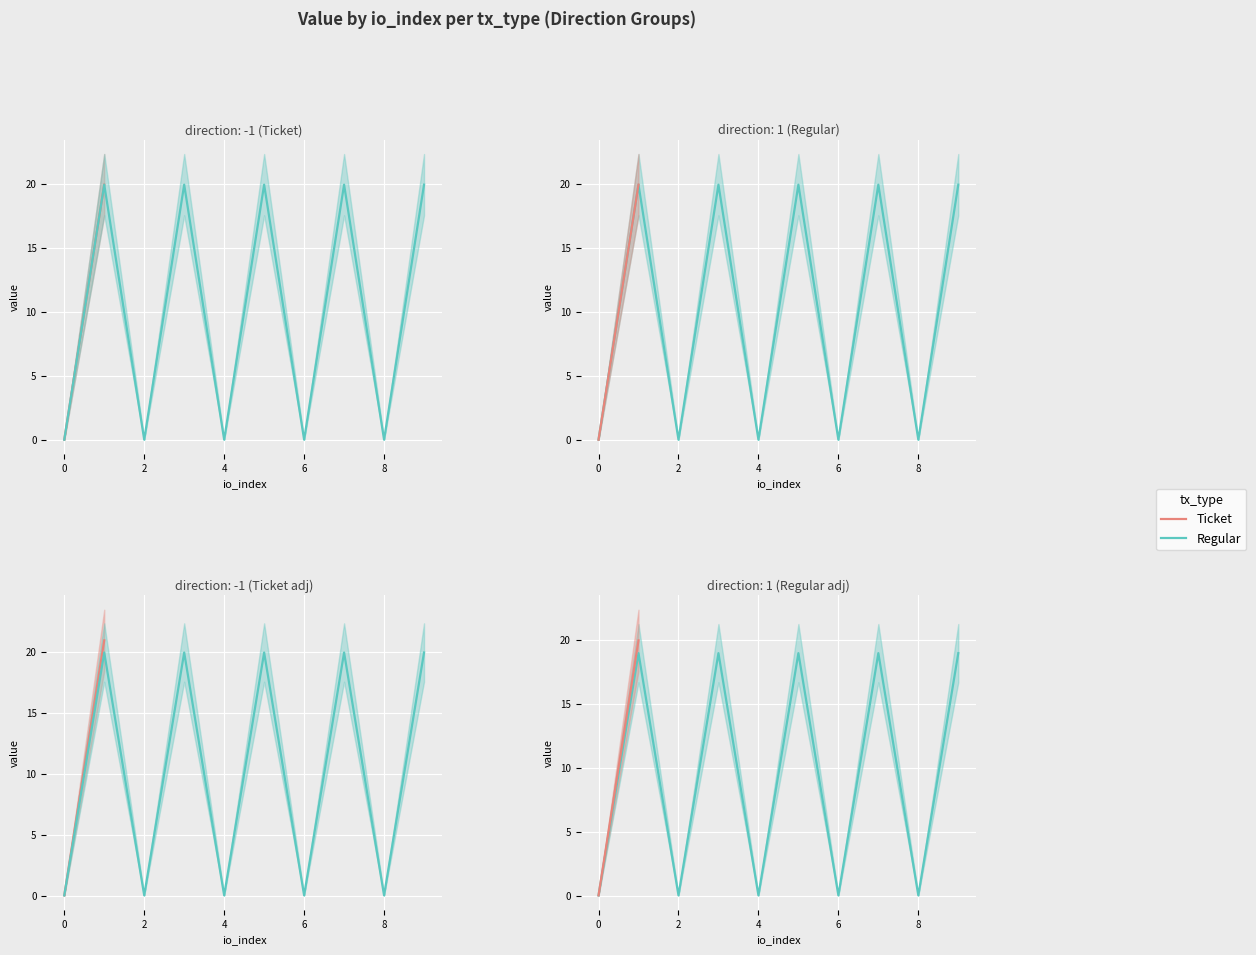

Which series has the largest range (max minus min)?

Ticket